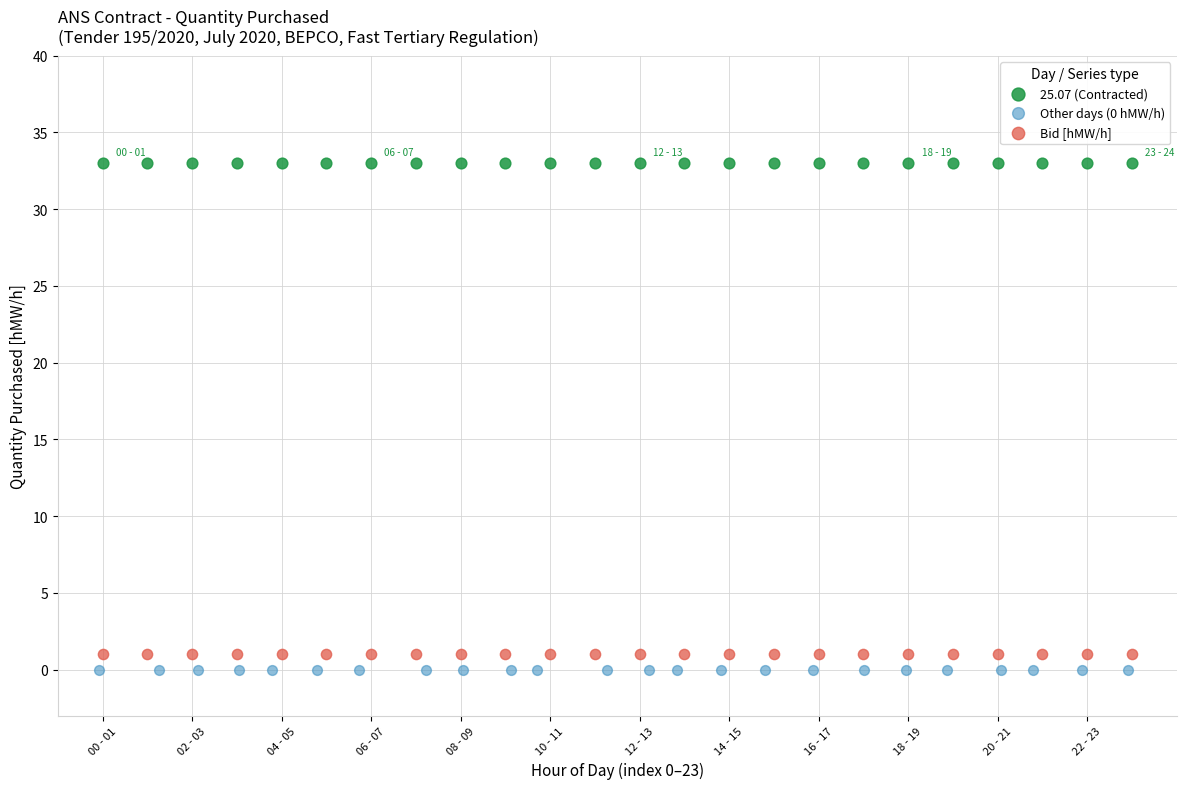

Which series contains the highest Y value?

25.07 (Contracted)